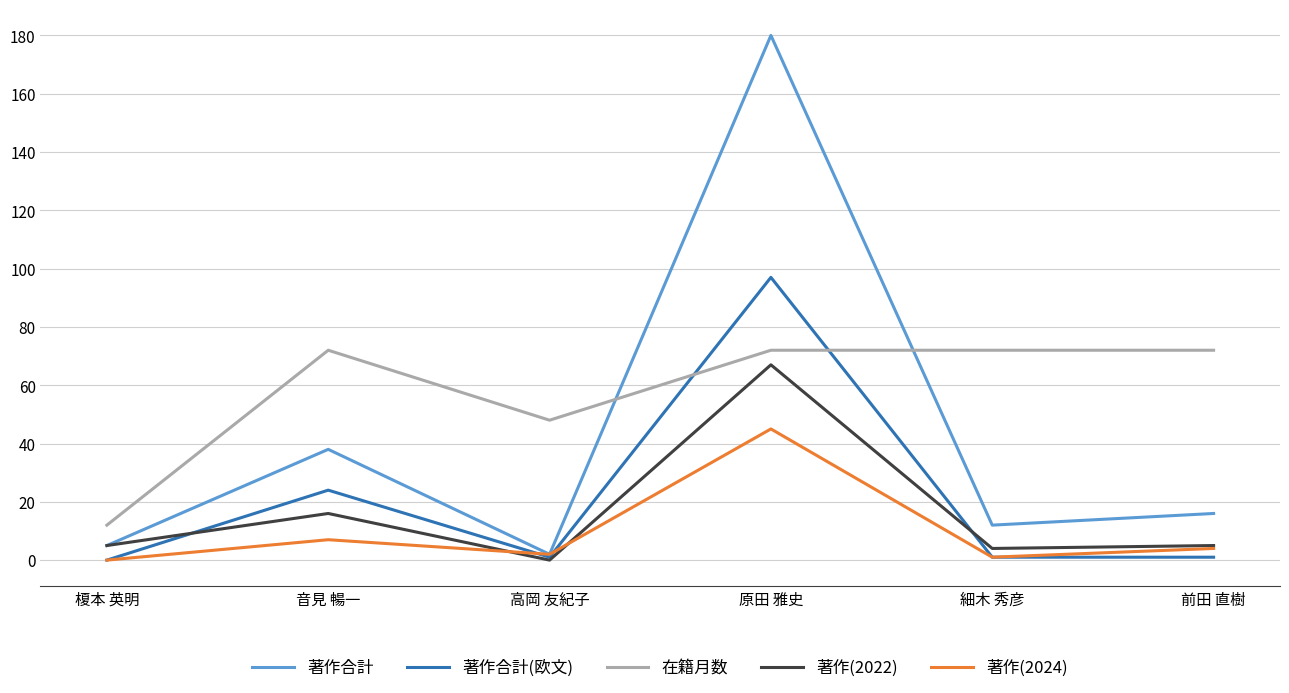

What is the spread (max minus min) of values at 音見 暢一?

65